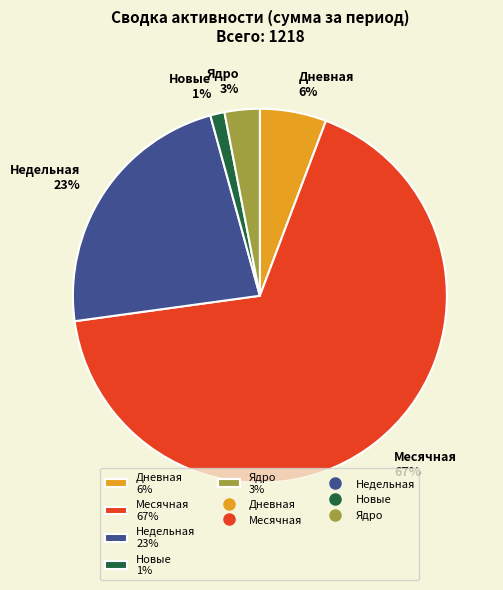

To the nearest percent, what percentage of the pie is Дневная 6%?

6%